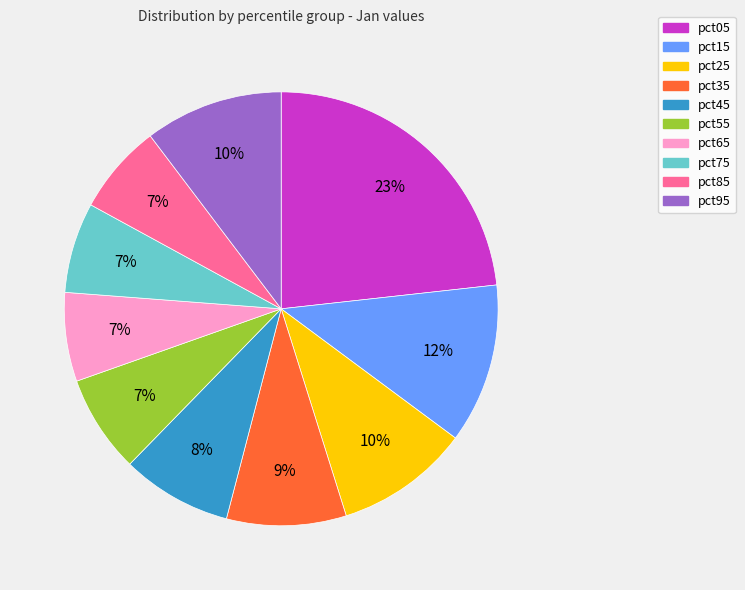

Do pct55 and pct35 together represent more than half of the pie?

No